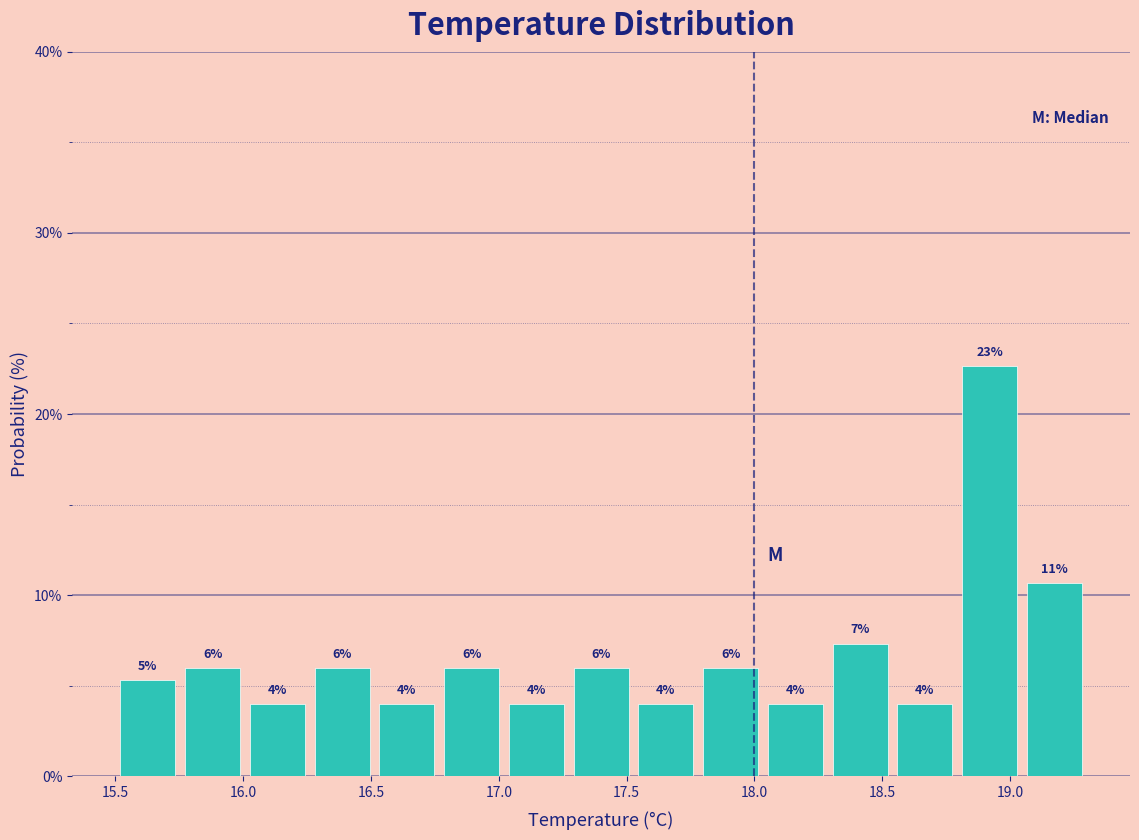

Over which range of the x-axis is the bar tallest?

18.80 to 19.05